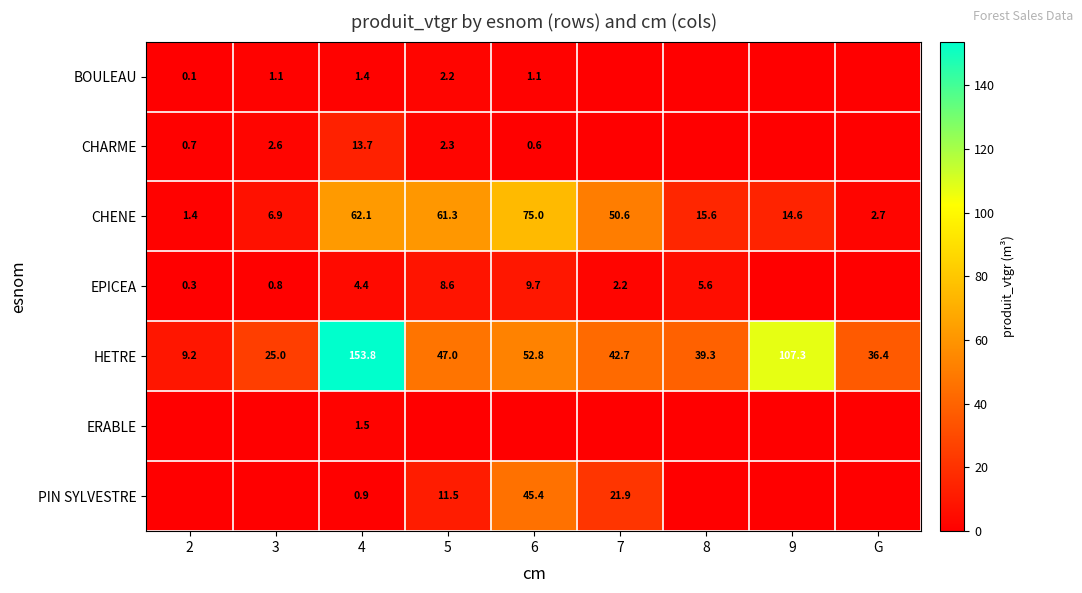

Where is CHENE nearest to the value 38?

7